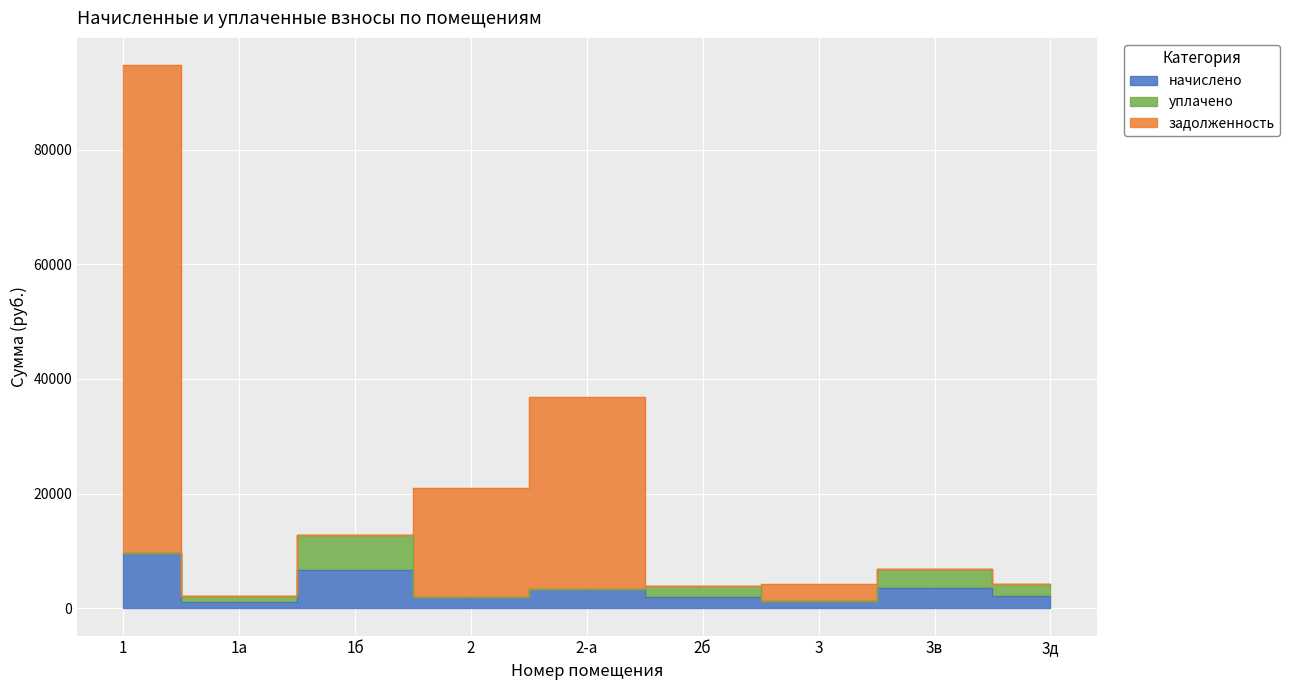

True or false: начислено has a value of 2008.0 at 2б.

True